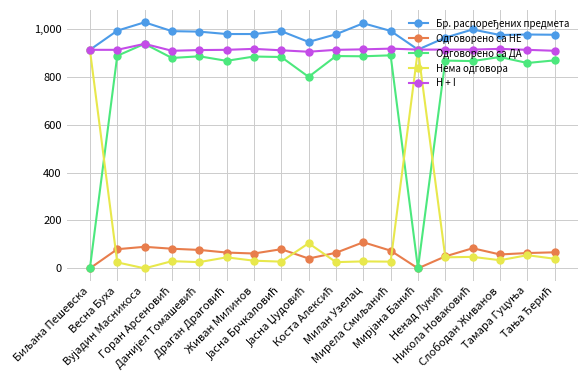

True or false: Одговорено са ДА has more than 1 points higher than both neighbors.

True